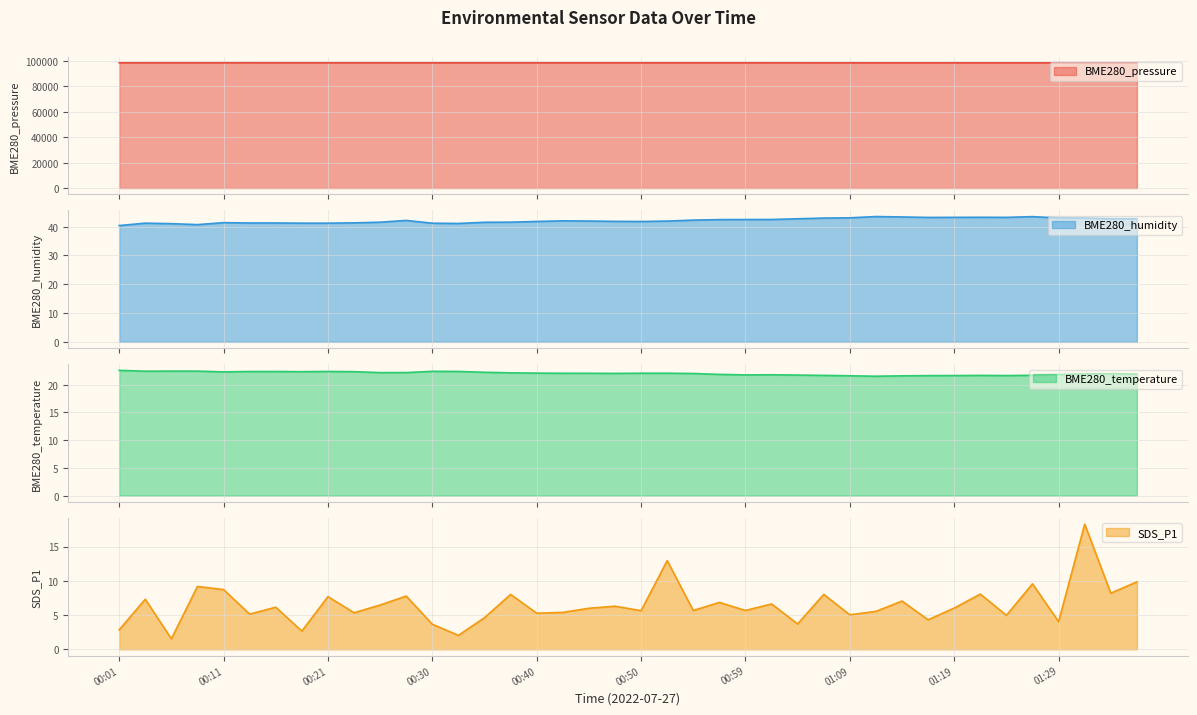

What is the average value of the BME280_humidity series?

42.1